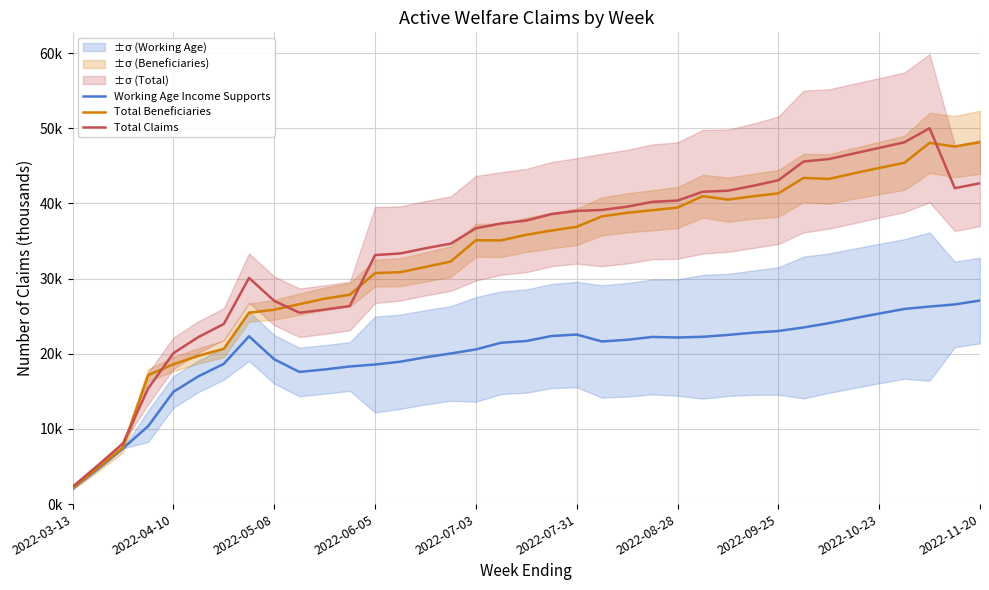

Does the chart display data point markers on the line(s)?

No